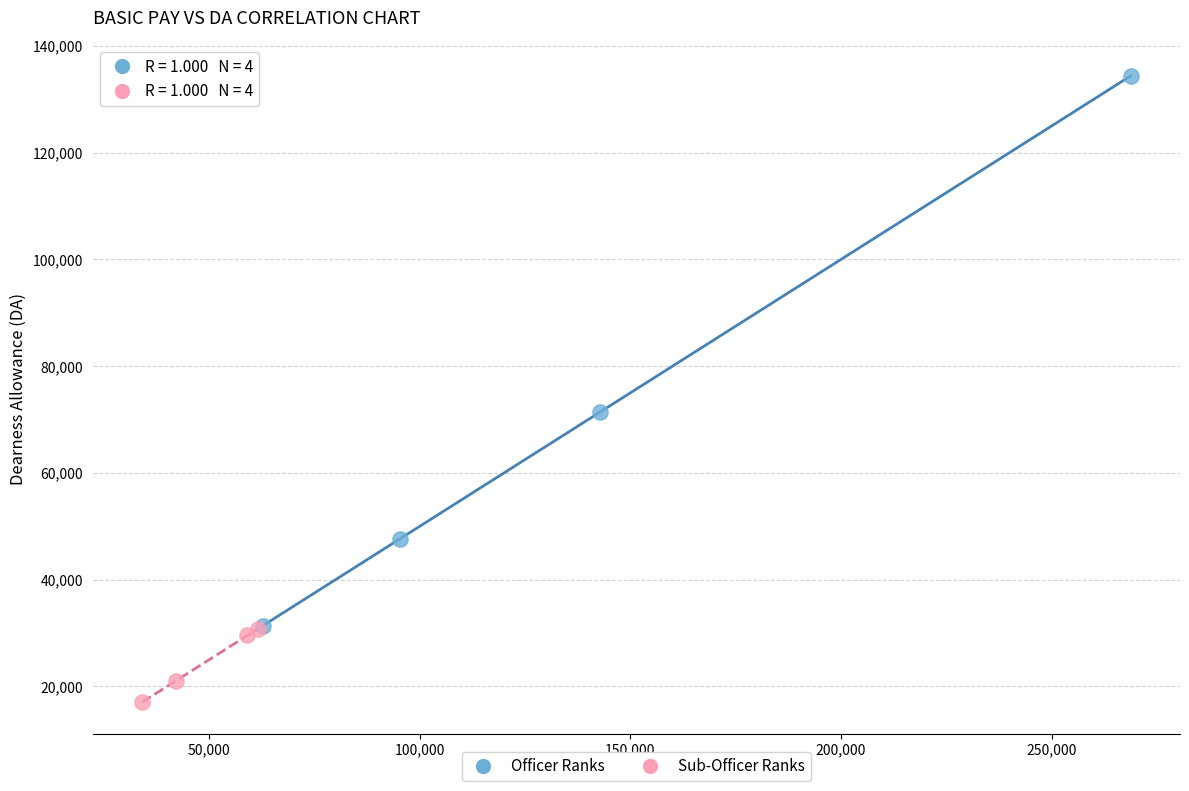

Which series reaches the maximum Y coordinate?

Officer Ranks